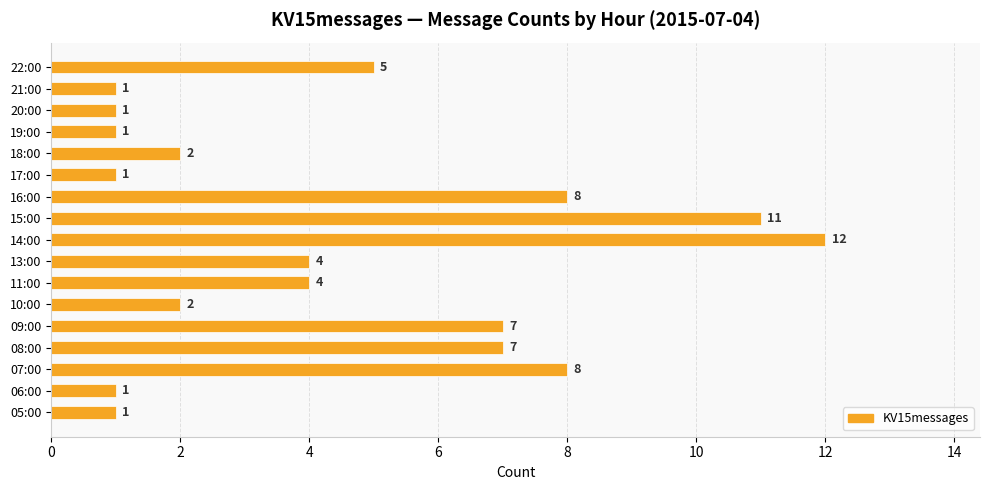

At which category does the chart reach its peak across all series?

14:00